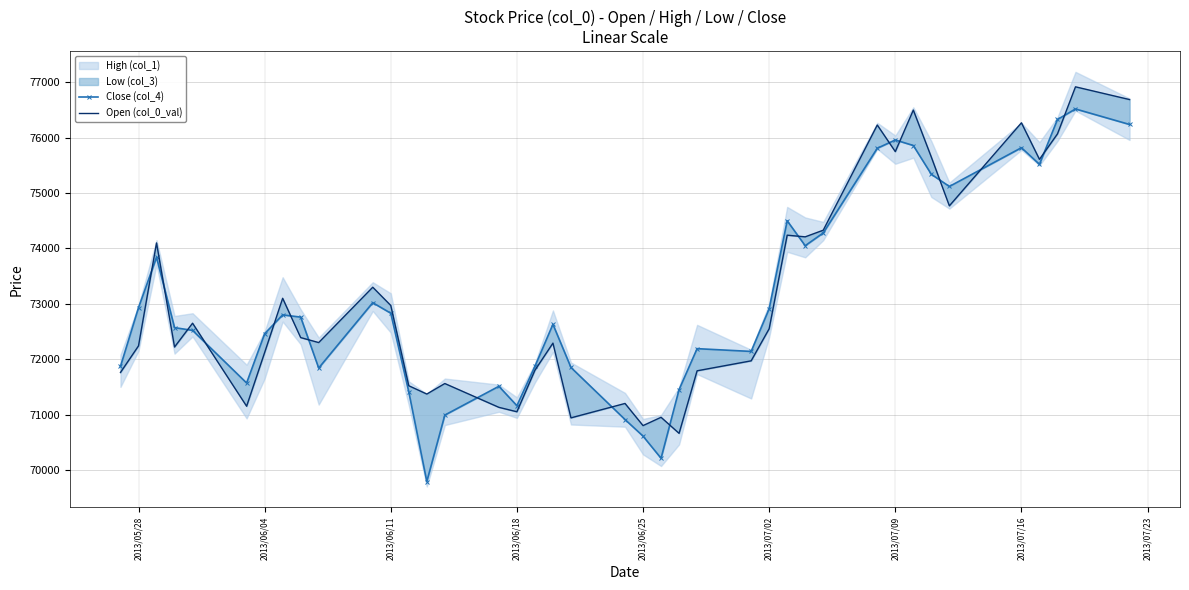

True or false: Close (col_4) and Open (col_0_val) cross at least once.

True